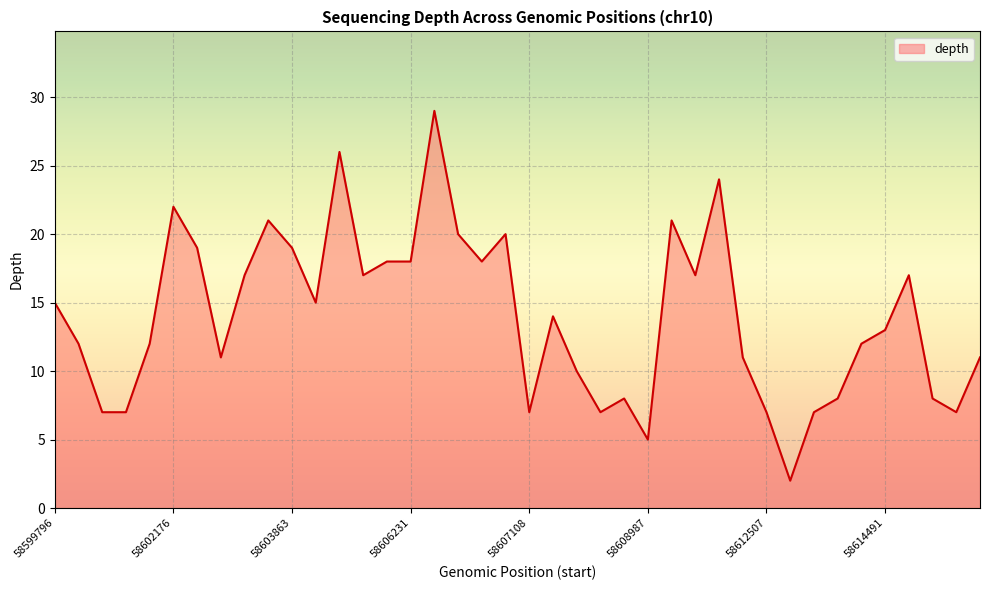

What is the difference between the maximum and minimum values?

27